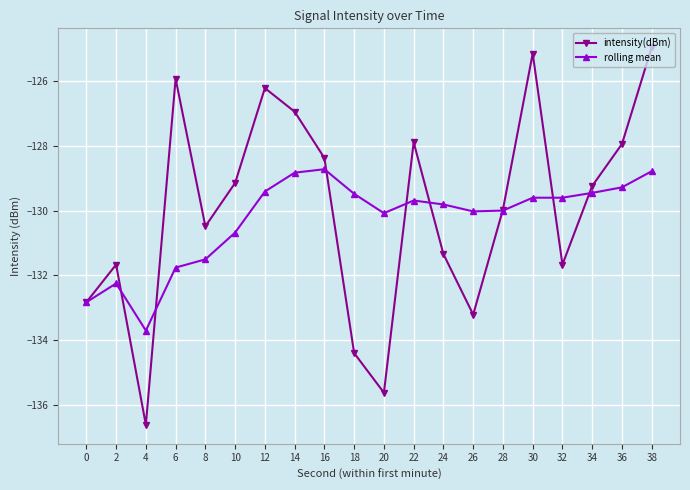

At which category does intensity(dBm) reach its first local valley?

4